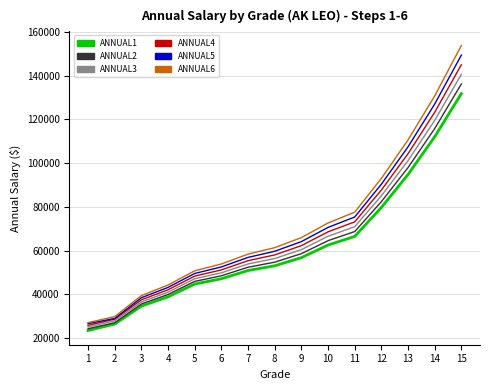

Which category has the highest value across all series?

15